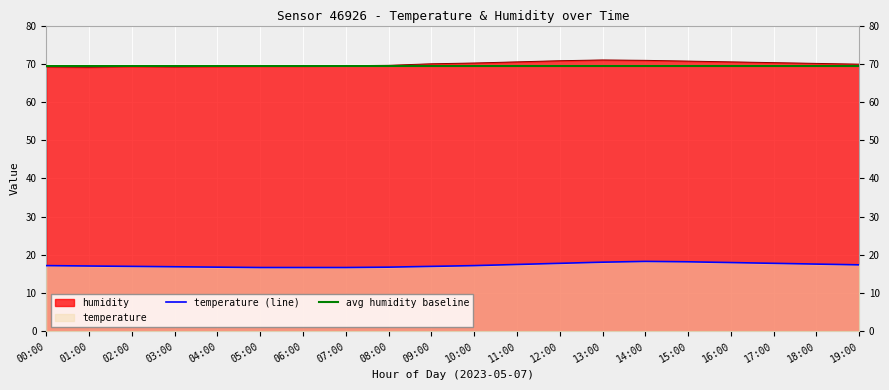

The value of temperature (line) at 19:00 is 24.5. True or false?

False